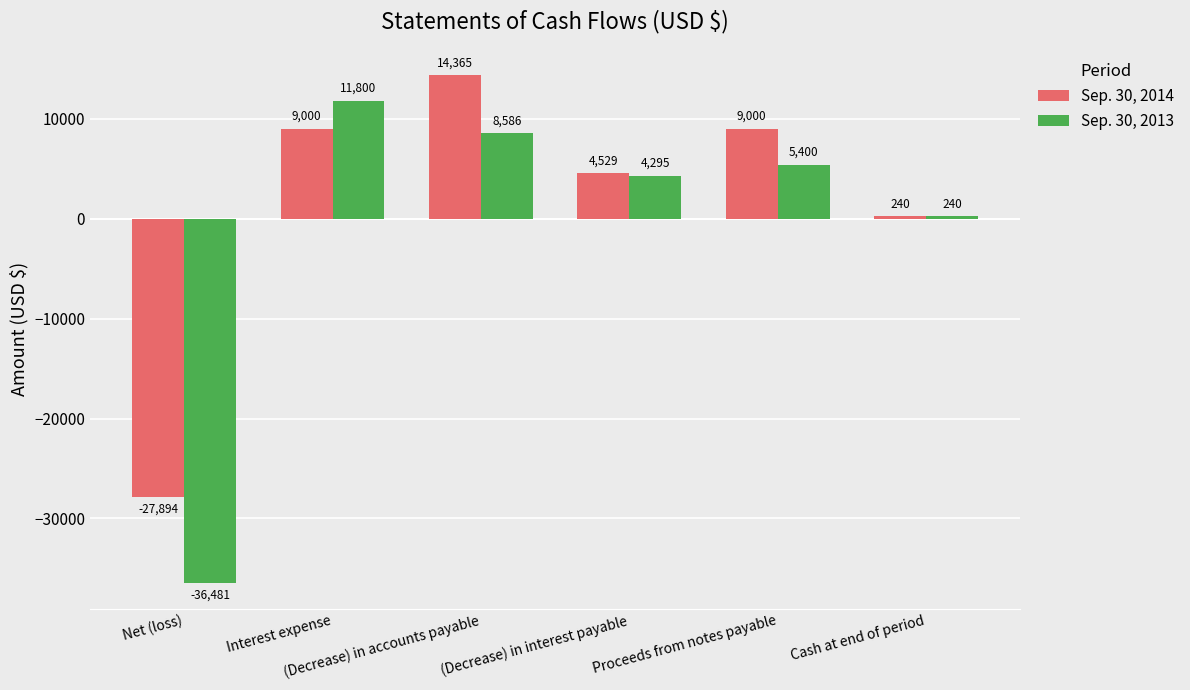

Rank the categories by Sep. 30, 2013 value from lowest to highest.

Net (loss), Cash at end of period, (Decrease) in interest payable, Proceeds from notes payable, (Decrease) in accounts payable, Interest expense